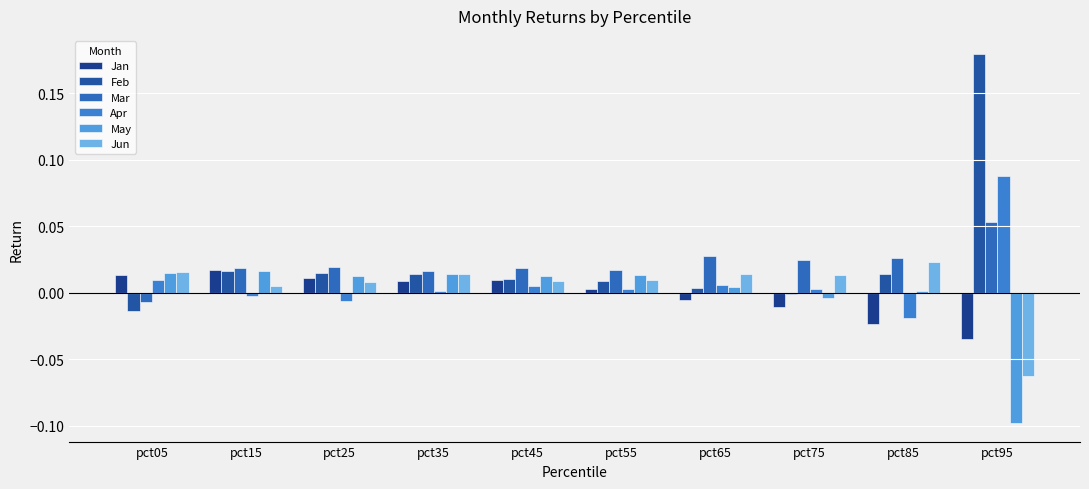

Rank the series by their maximum value, from lowest to highest.

May, Jan, Jun, Mar, Apr, Feb